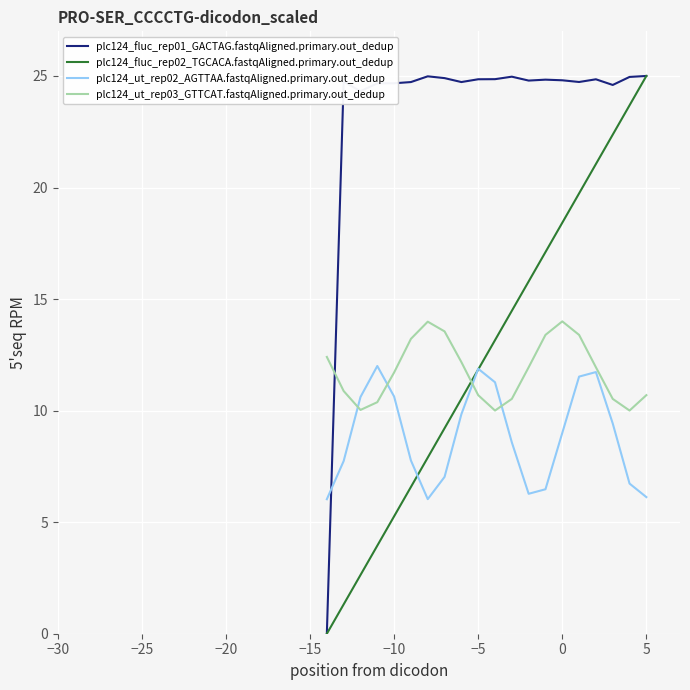

What is the greatest value displayed?

25.0